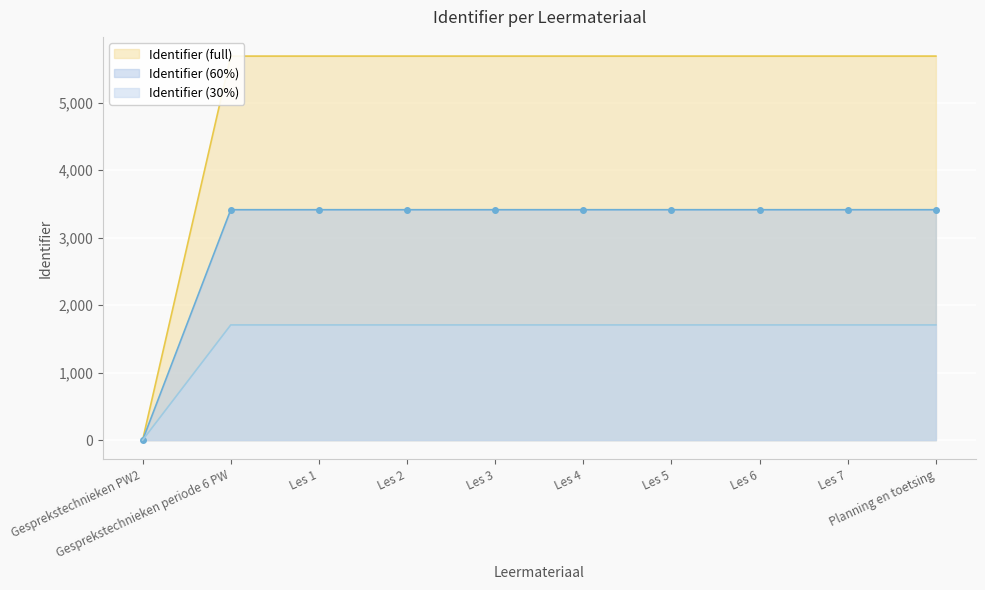

Is it true that the value at Les 6 is 5691.6?

True